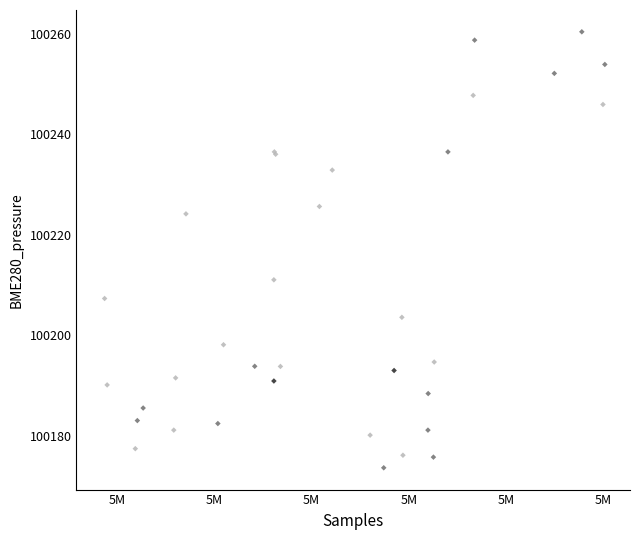

What Y value in the scatter plot is closest to 100217?

100214.4